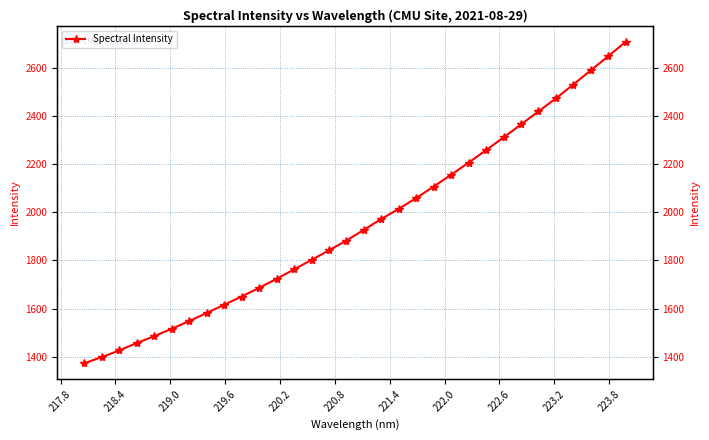

What is the difference between the maximum and minimum values?

1334.6